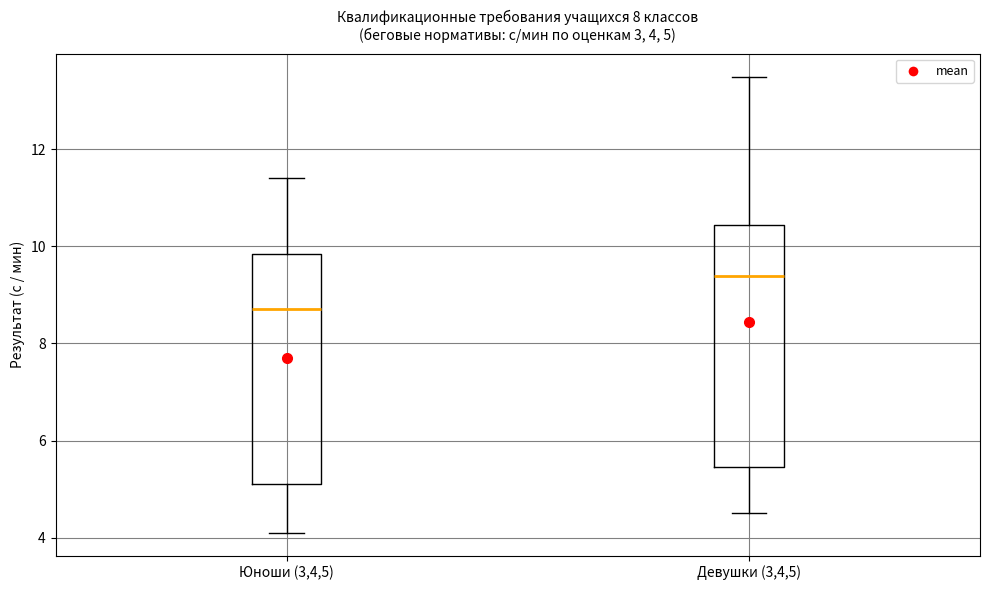

Which box has the lowest median line?

Юноши (3,4,5)